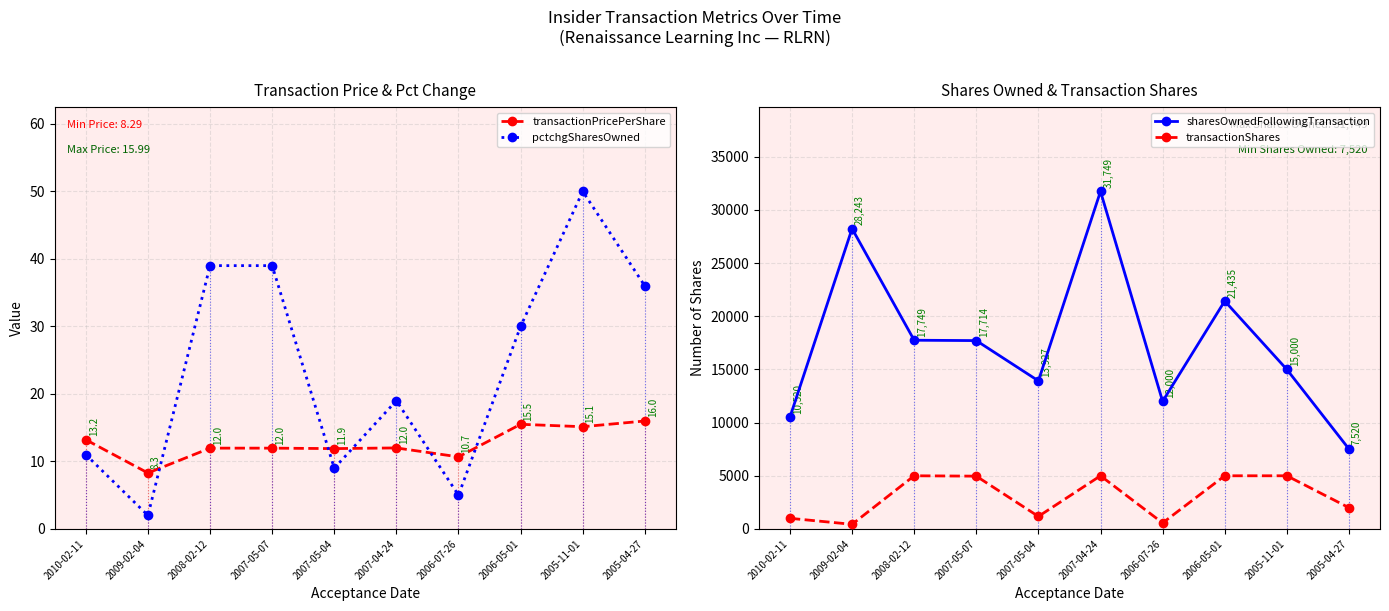

What are all the series names shown in the legend?

transactionPricePerShare, pctchgSharesOwned, sharesOwnedFollowingTransaction, transactionShares